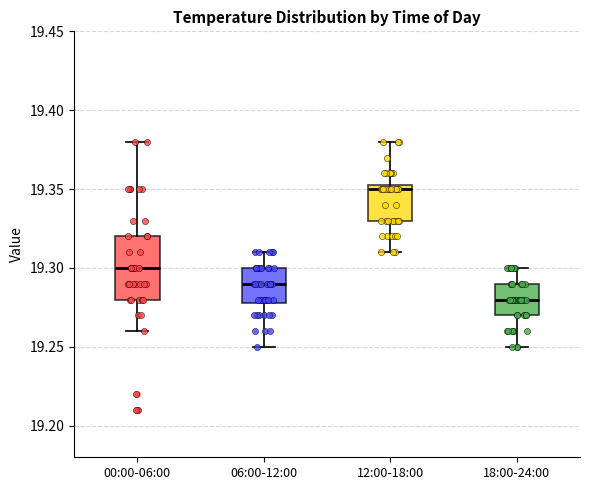

Where does the upper whisker of the box for 06:00-12:00 end on the y-axis? The values are not printed on the chart, so give them approximately, as read against the axis.

19.310